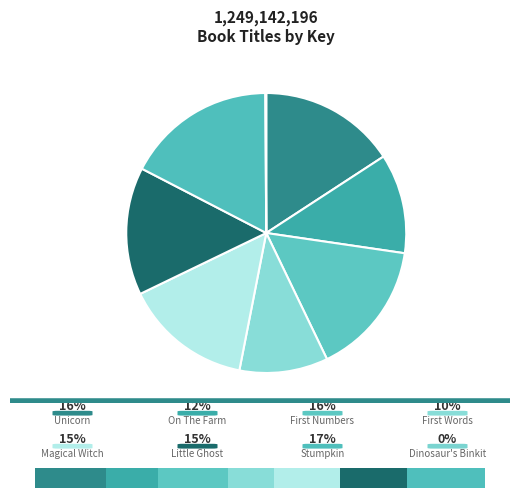

To the nearest percent, what is the difference between the largest and smallest slice percentages?

17%